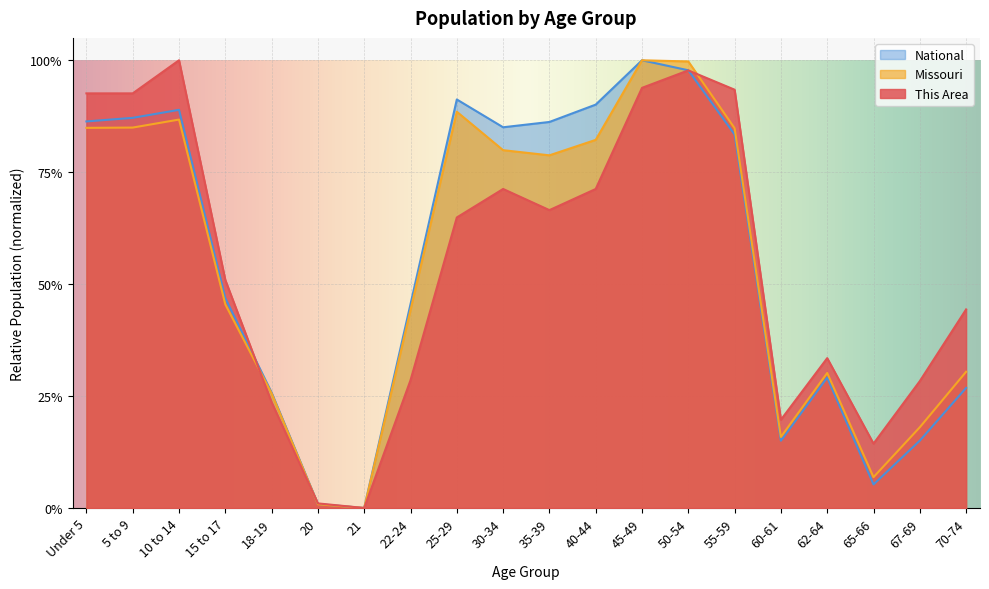

Reading right to left, what are all the values shown in this chart?

This Area: 70-74=0.4	67-69=0.3	65-66=0.1	62-64=0.3	60-61=0.2	55-59=0.9	50-54=1.0	45-49=0.9	40-44=0.7	35-39=0.7	30-34=0.7	25-29=0.6	22-24=0.3	21=0.0	20=0.0	18-19=0.2	15 to 17=0.5	10 to 14=1.0	5 to 9=0.9	Under 5=0.9
Missouri: 70-74=0.3	67-69=0.2	65-66=0.1	62-64=0.3	60-61=0.2	55-59=0.8	50-54=1.0	45-49=1.0	40-44=0.8	35-39=0.8	30-34=0.8	25-29=0.9	22-24=0.4	21=0.0	20=0.0	18-19=0.3	15 to 17=0.5	10 to 14=0.9	5 to 9=0.8	Under 5=0.8
National: 70-74=0.3	67-69=0.2	65-66=0.1	62-64=0.3	60-61=0.2	55-59=0.8	50-54=1.0	45-49=1.0	40-44=0.9	35-39=0.9	30-34=0.9	25-29=0.9	22-24=0.5	21=0.0	20=0.0	18-19=0.3	15 to 17=0.5	10 to 14=0.9	5 to 9=0.9	Under 5=0.9